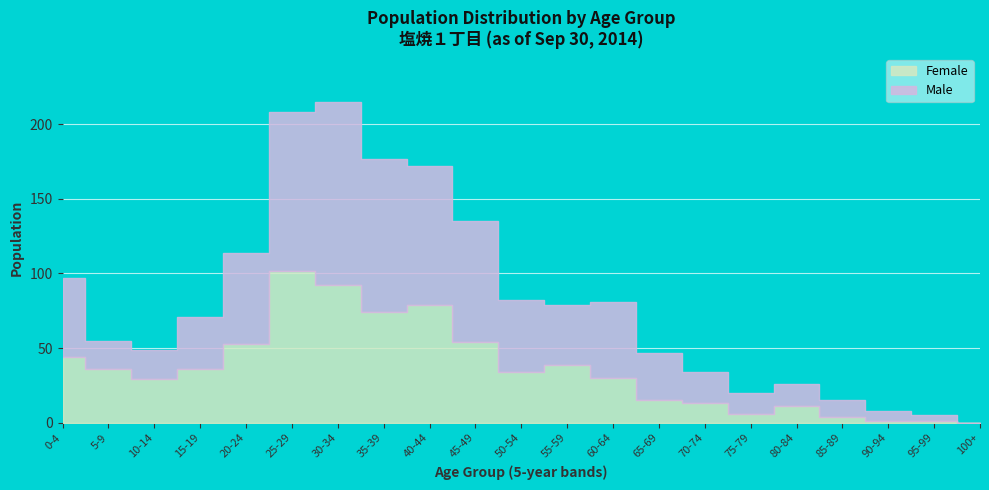

True or false: Male has a value of 14 at 75-79.

True